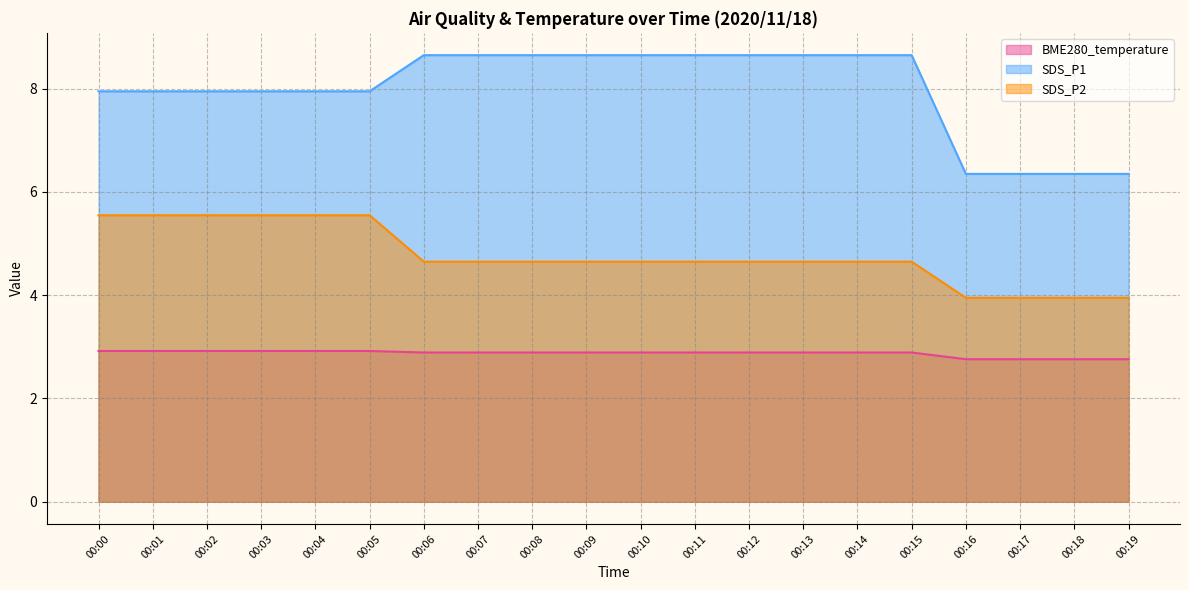

What is the difference between the maximum and minimum values in the BME280_temperature series?

0.2